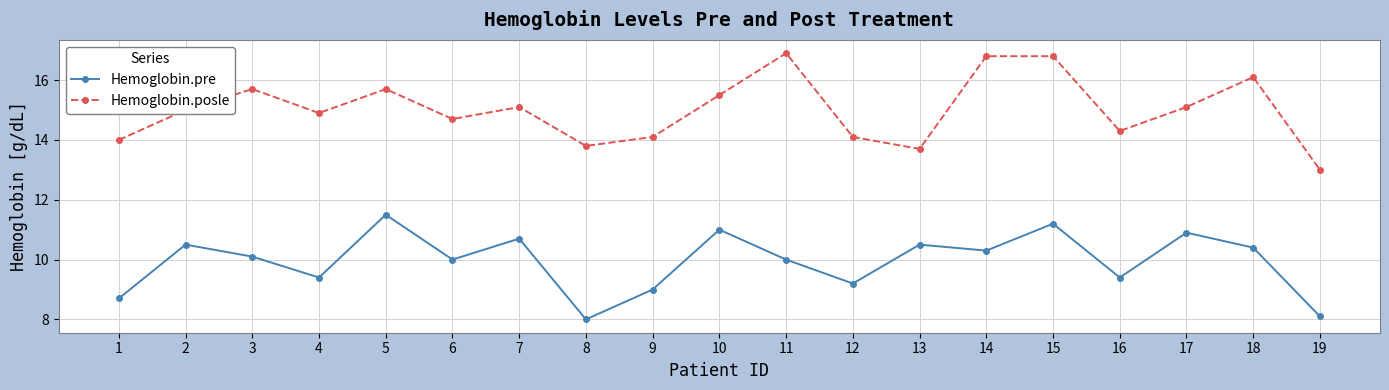

Where is the first local minimum for Hemoglobin.posle?

4